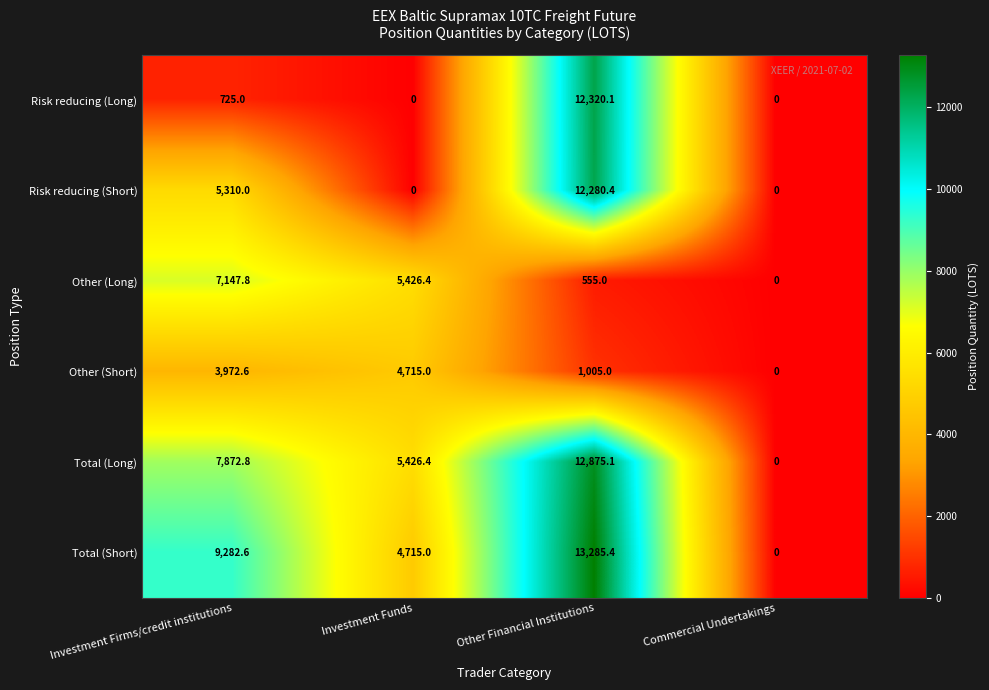

Reading left to right, extract all data points from this chart.

Risk reducing (Long): 725.0	0.0	12320.1	0.0
Risk reducing (Short): 5310.0	0.0	12280.4	0.0
Other (Long): 7147.8	5426.4	555.0	0.0
Other (Short): 3972.6	4715.0	1005.0	0.0
Total (Long): 7872.8	5426.4	12875.1	0.0
Total (Short): 9282.6	4715.0	13285.4	0.0